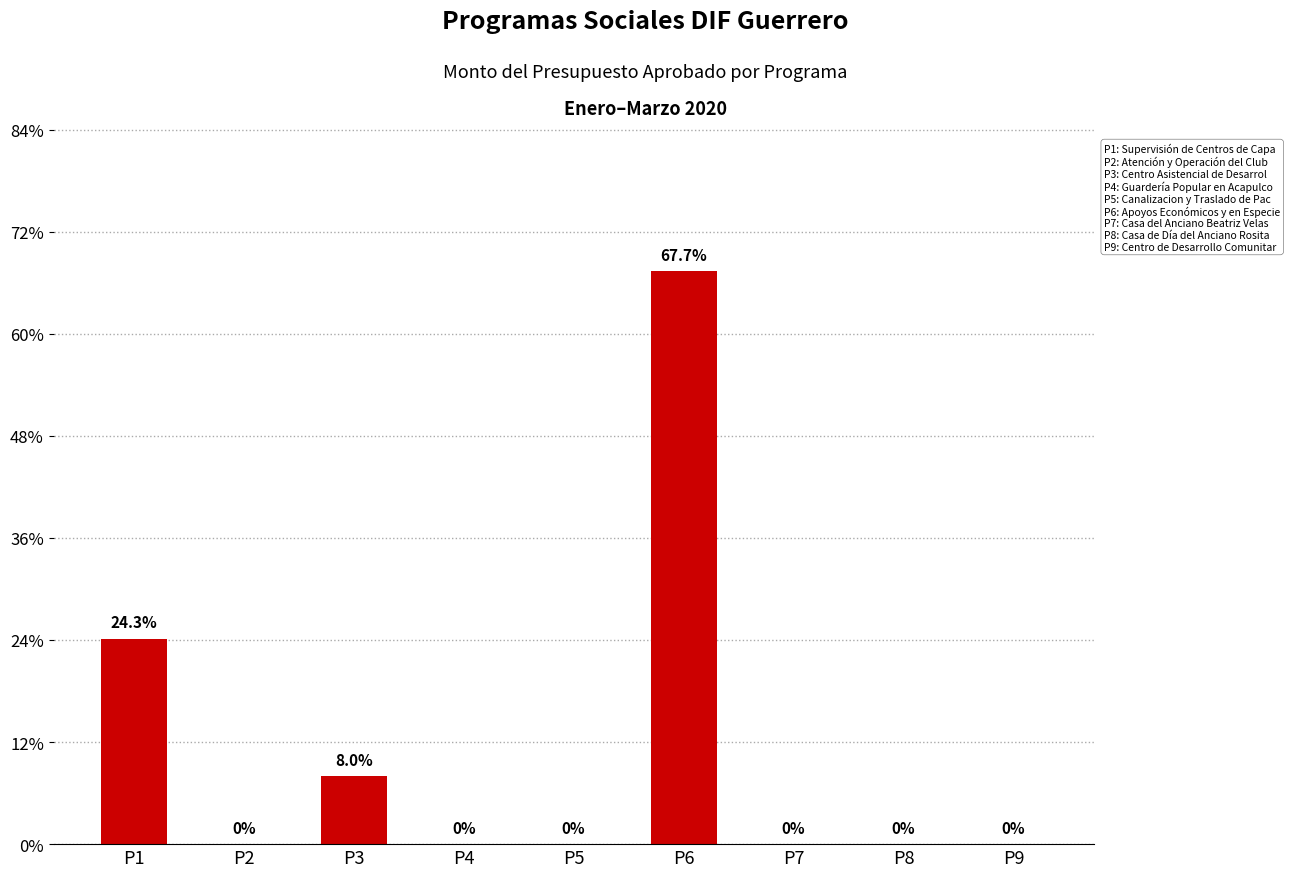

Are the bars horizontal?

No